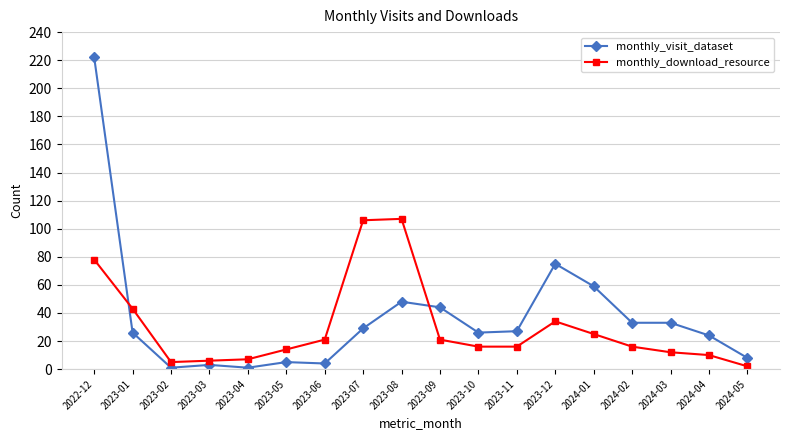

Rank the series by their maximum value, from lowest to highest.

monthly_download_resource, monthly_visit_dataset